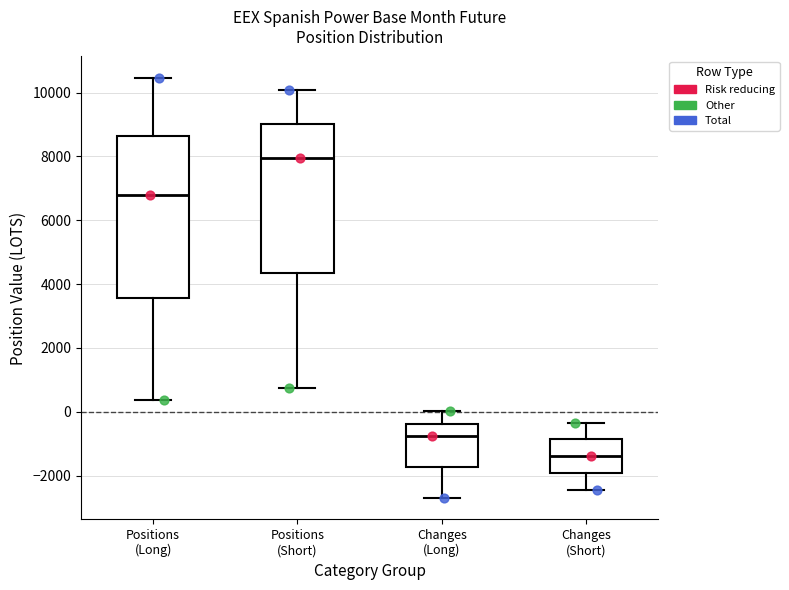

Reading left to right, transcribe this box plot: for each box, give where its median line is, the range the box spans, and where its two whiskers end, as read against the y-axis. The values are not printed on the chart, so give them approximately, as read against the axis.

Positions (Long): median 6800, box 3600 to 8600, whiskers 400 to 10400
Positions (Short): median 8000, box 4400 to 9000, whiskers 800 to 10000
Changes (Long): median -800, box -1800 to -400, whiskers -2800 to 0
Changes (Short): median -1400, box -2000 to -800, whiskers -2400 to -400